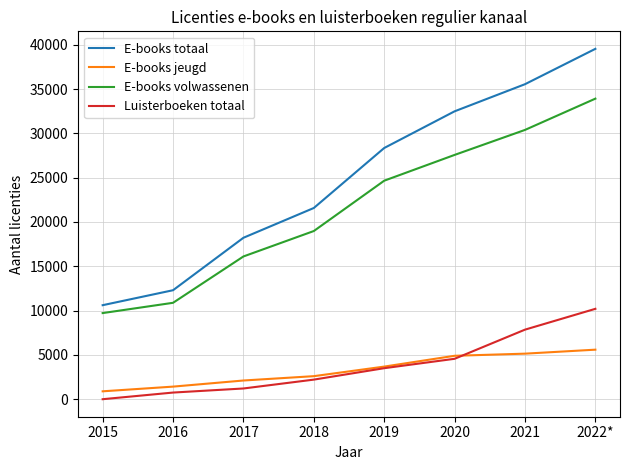

What position from the left is 2021?

7